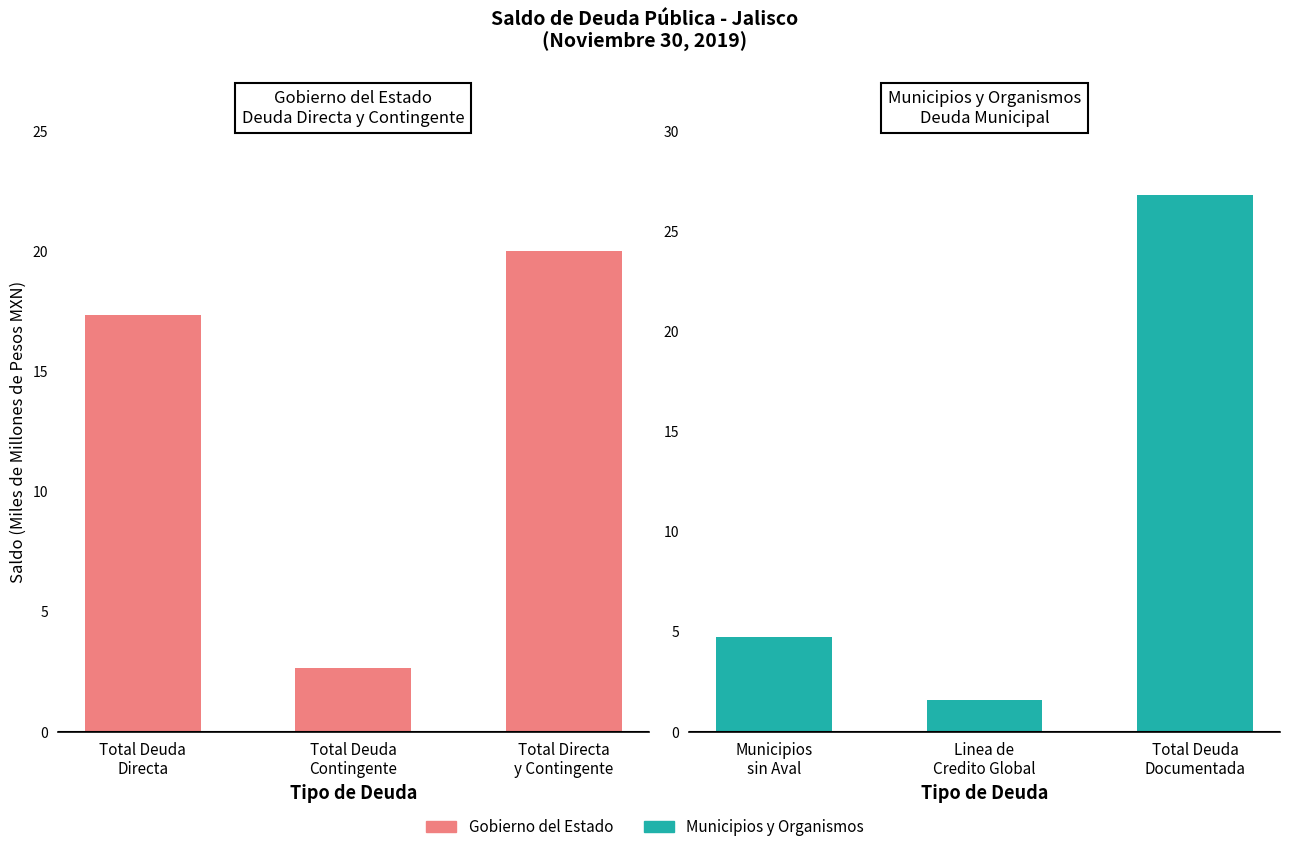

Is it true that Municipios y Organismos equals 42.7 at Total Deuda Documentada?

False